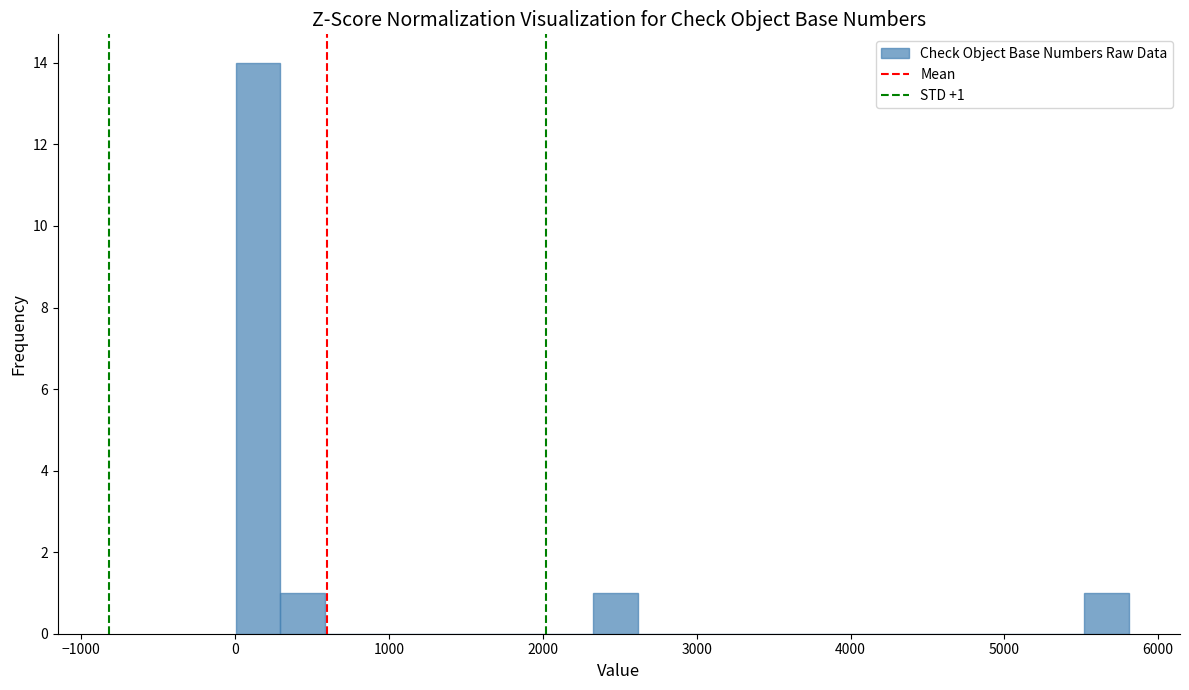

Read against the x-axis, roughly where is the centre of the tallest bar?

100